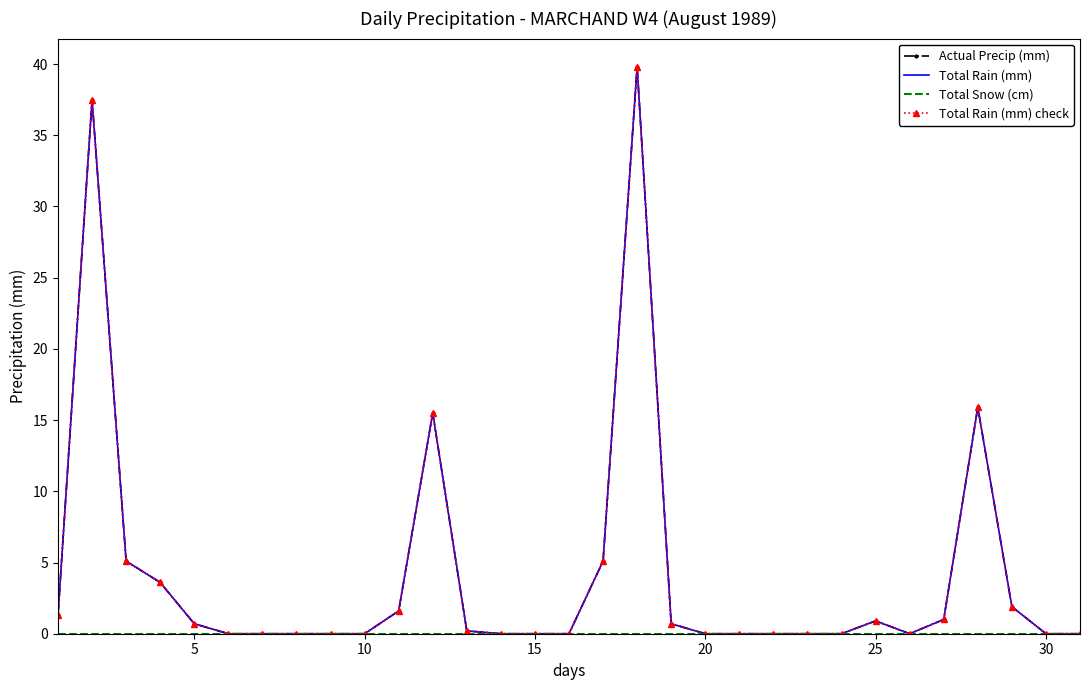

What is the sum of all Total Rain (mm) values?

130.8